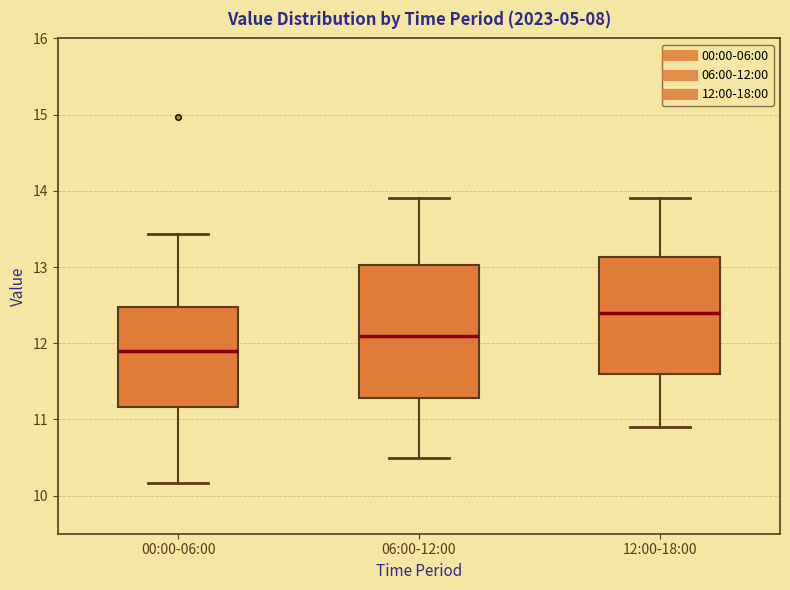

Which box's median line is the lowest?

00:00-06:00